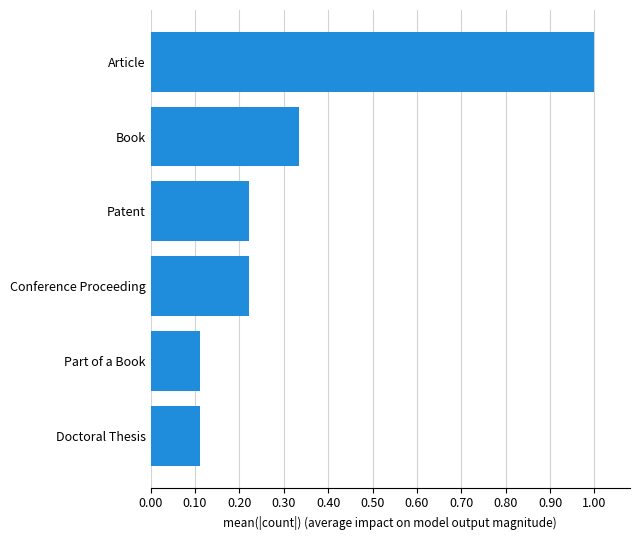

Which has a higher value, Book or Patent?

Book